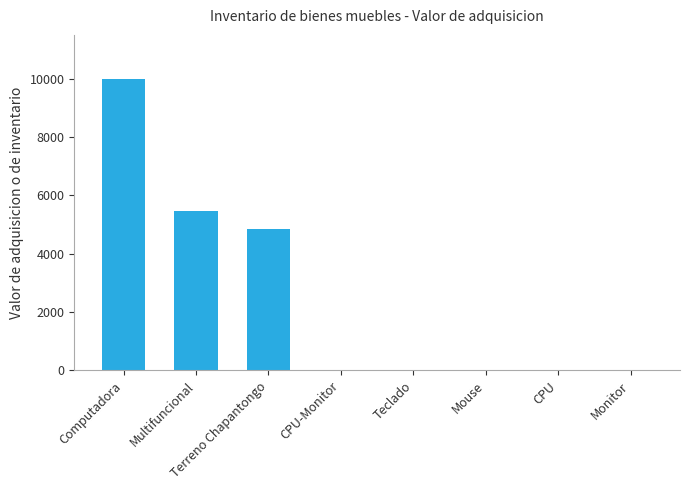

Reading left to right, list all the values displayed in this chart.

Computadora=10000	Multifuncional=5478	Terreno Chapantongo=4832	CPU-Monitor=0	Teclado=0	Mouse=0	CPU=0	Monitor=0